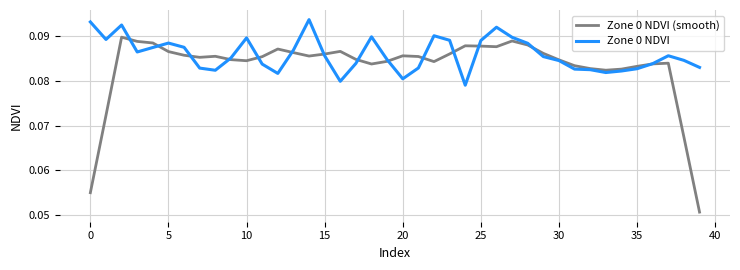

Which series has the largest total across all categories?

Zone 0 NDVI